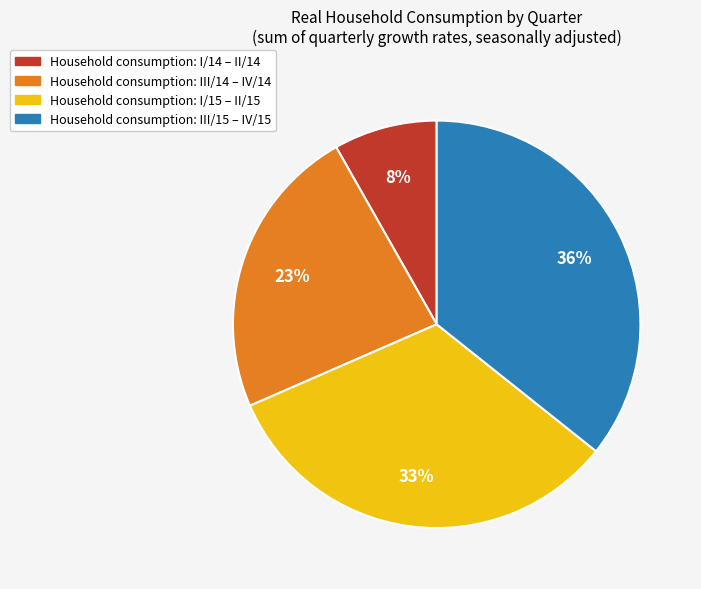

Does any single category account for the majority?

No